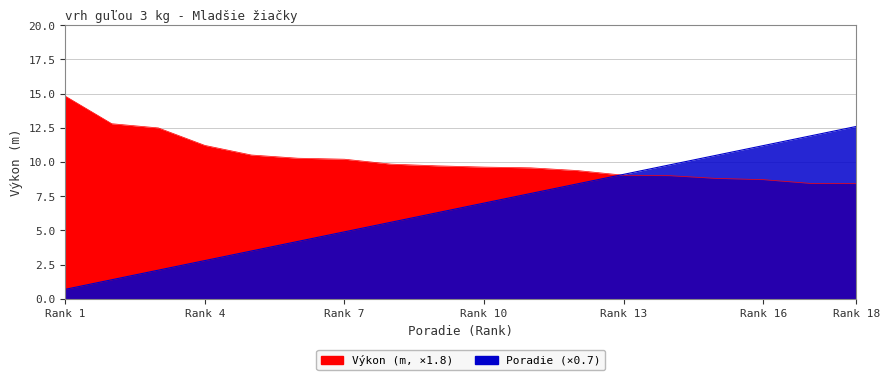

Which category has the lowest value in the Výkon series?

Rank 18